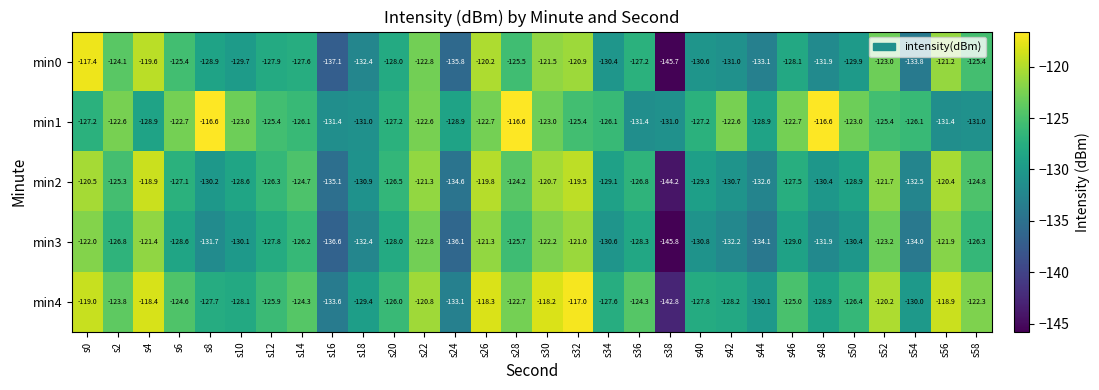

What is the difference between the maximum and minimum values in the min1 series?

14.8